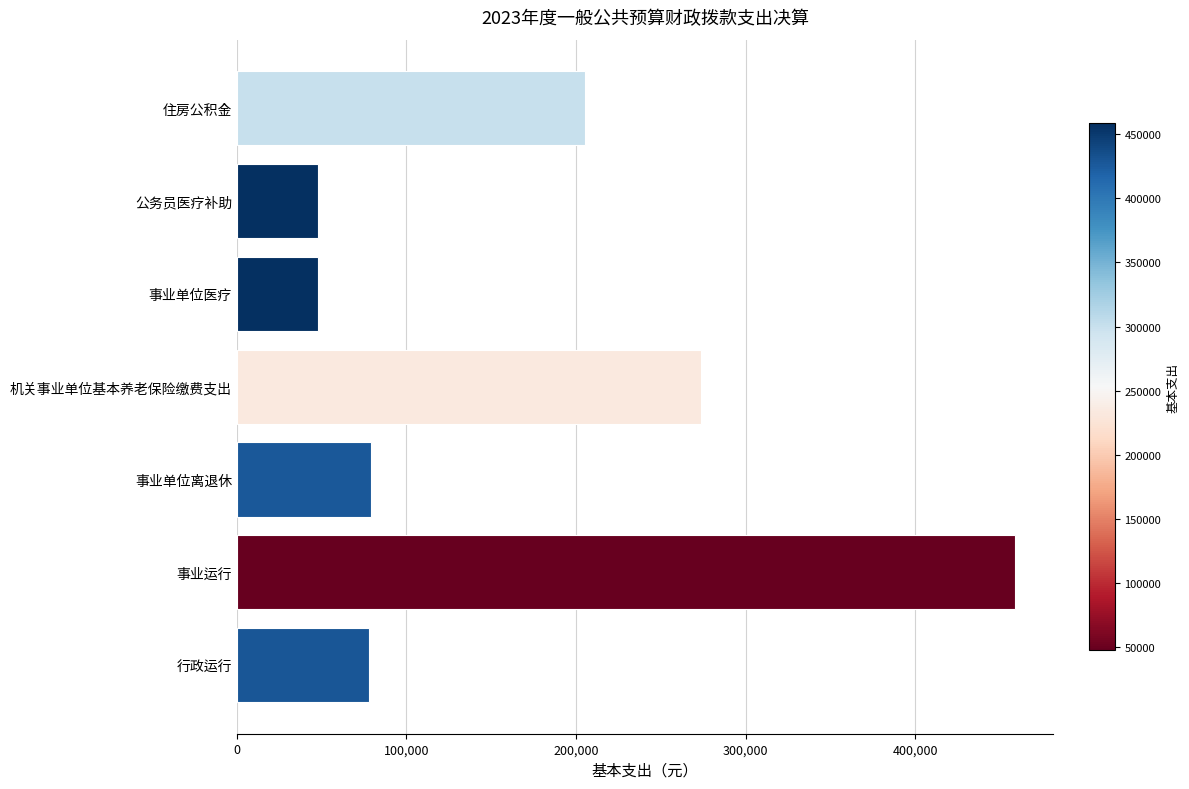

What is the average value?

169986